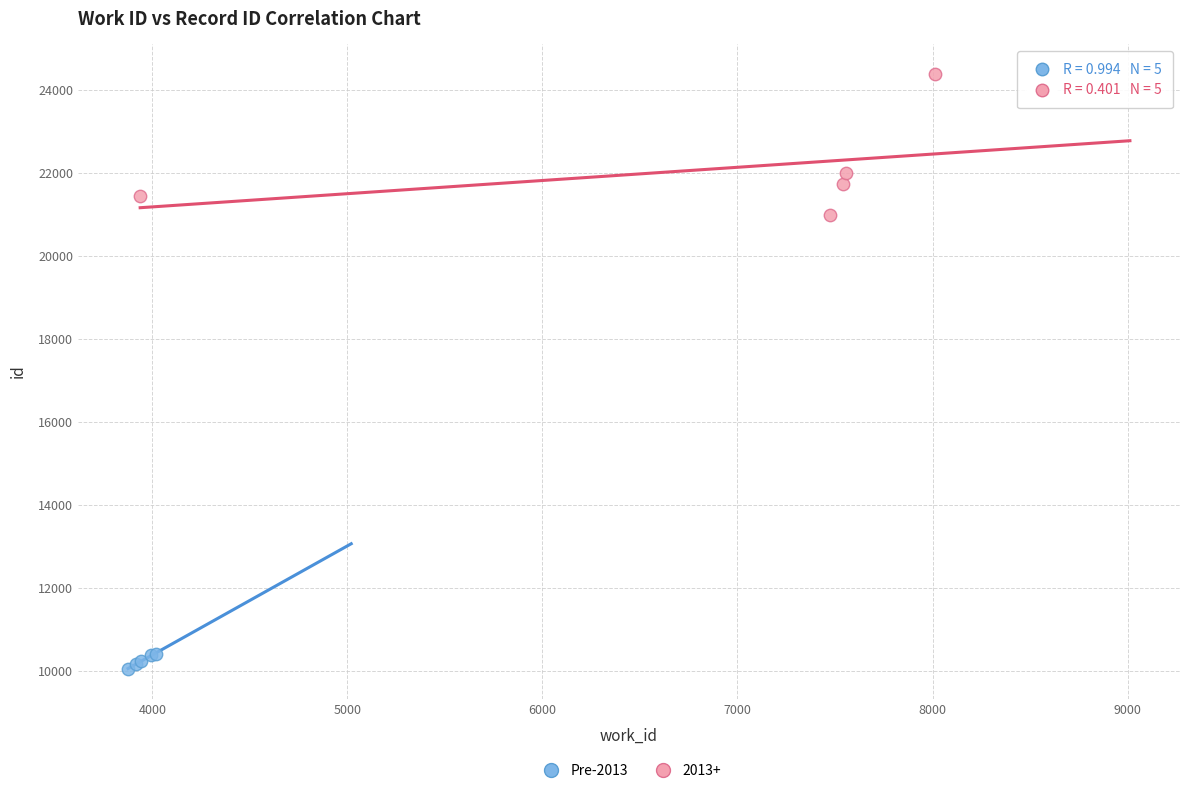

Which series contains the lowest Y value?

Pre-2013